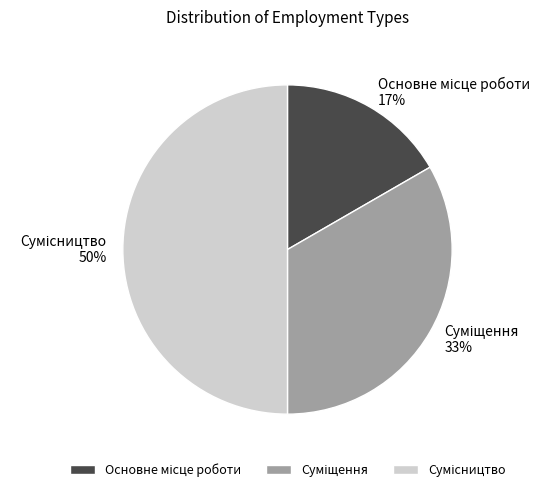

To the nearest percent, what is the average slice percentage?

33%